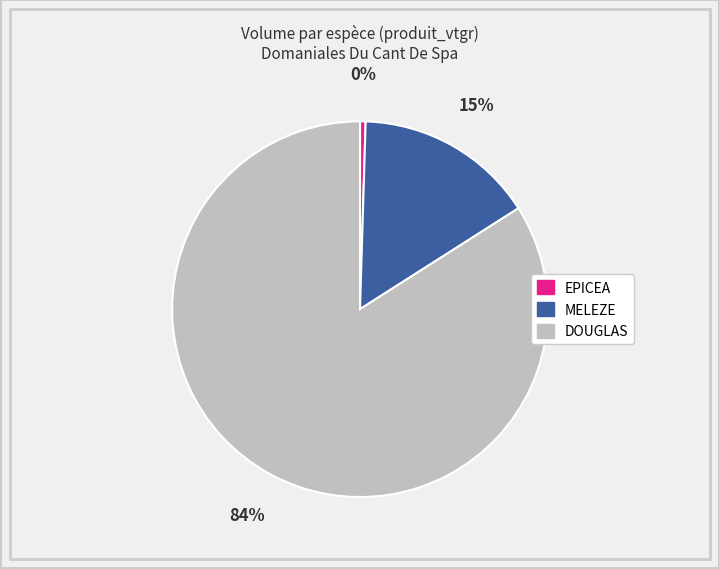

Which has a higher value, EPICEA or DOUGLAS?

DOUGLAS